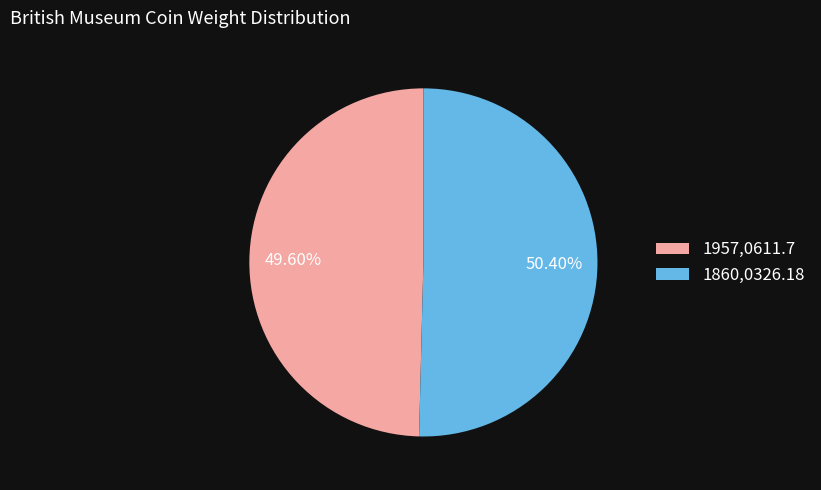

To the nearest percent, what portion does 1957,0611.7 represent?

50%